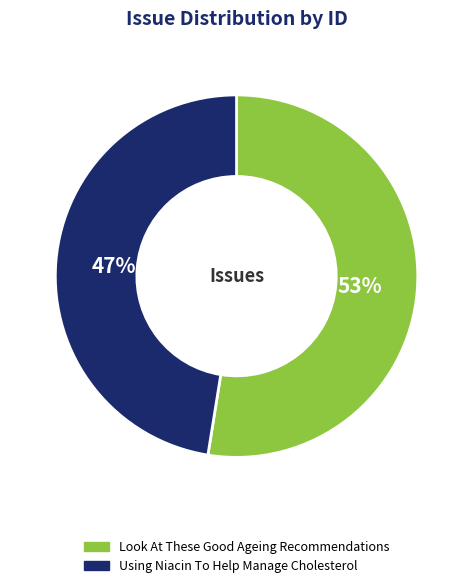

Is the sum of Using Niacin To Help Manage Cholesterol and Look At These Good Ageing Recommendations greater than half?

Yes